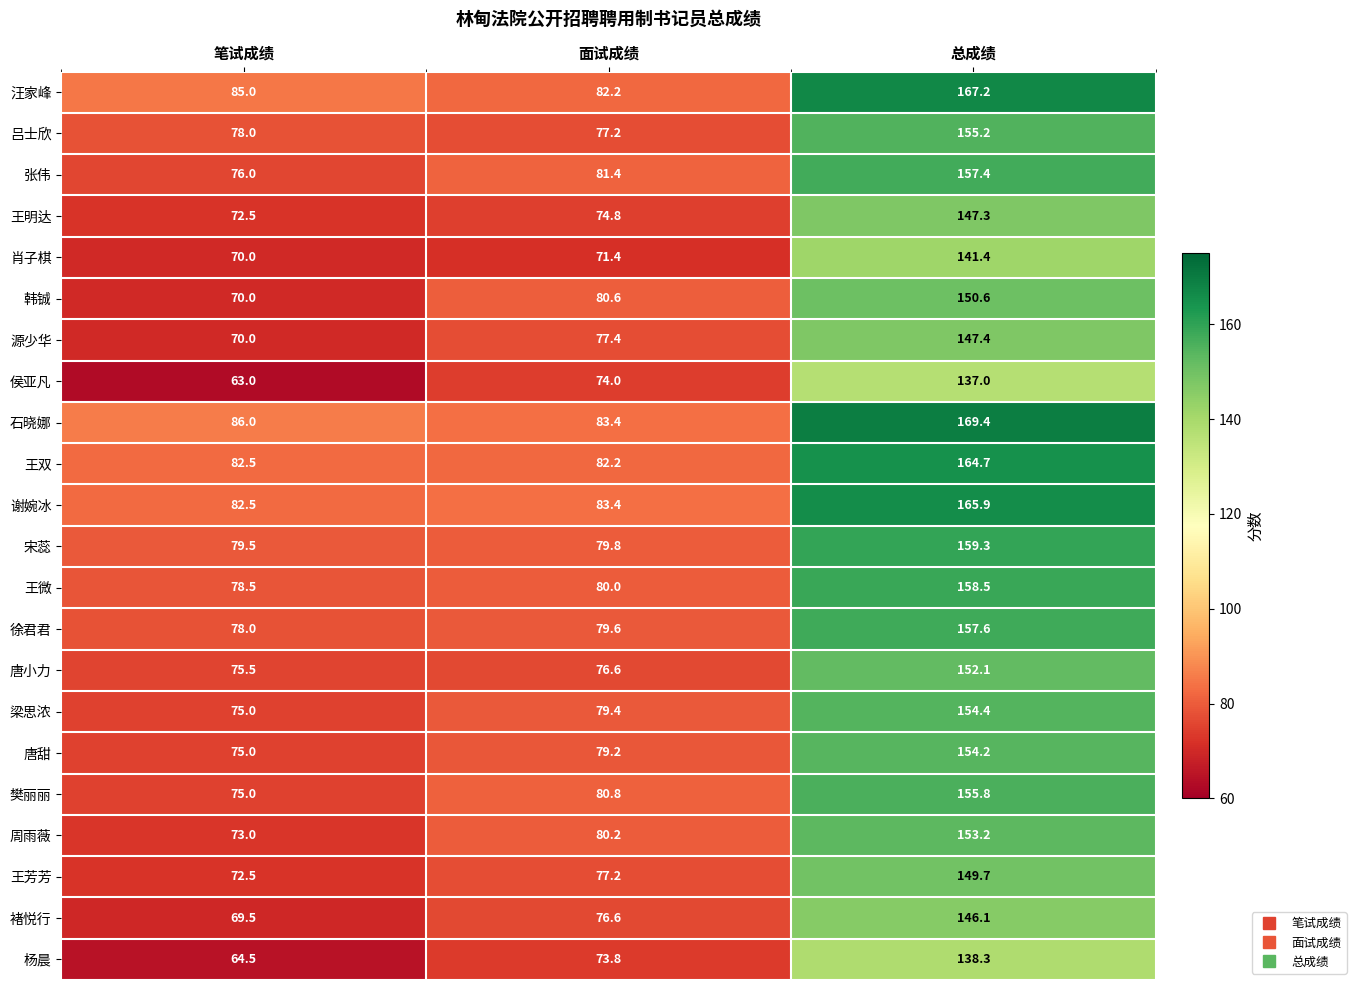

List the labels in order of 侯亚凡 value, smallest first.

笔试成绩, 面试成绩, 总成绩